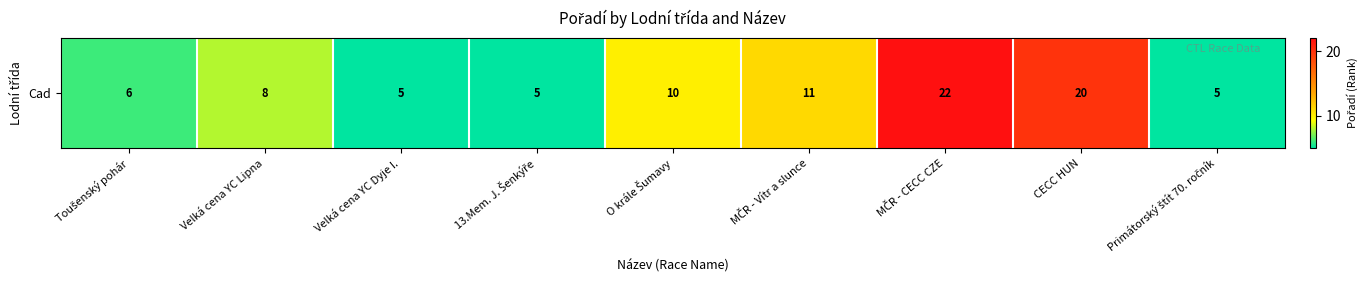

List the labels in order of value, largest first.

MČR - CECC CZE, CECC HUN, MČR - Vítr a slunce, O krále Šumavy, Velká cena YC Lipna, Toušenský pohár, Velká cena YC Dyje I., 13.Mem. J. Šenkýře, Primátorský štít 70. ročník